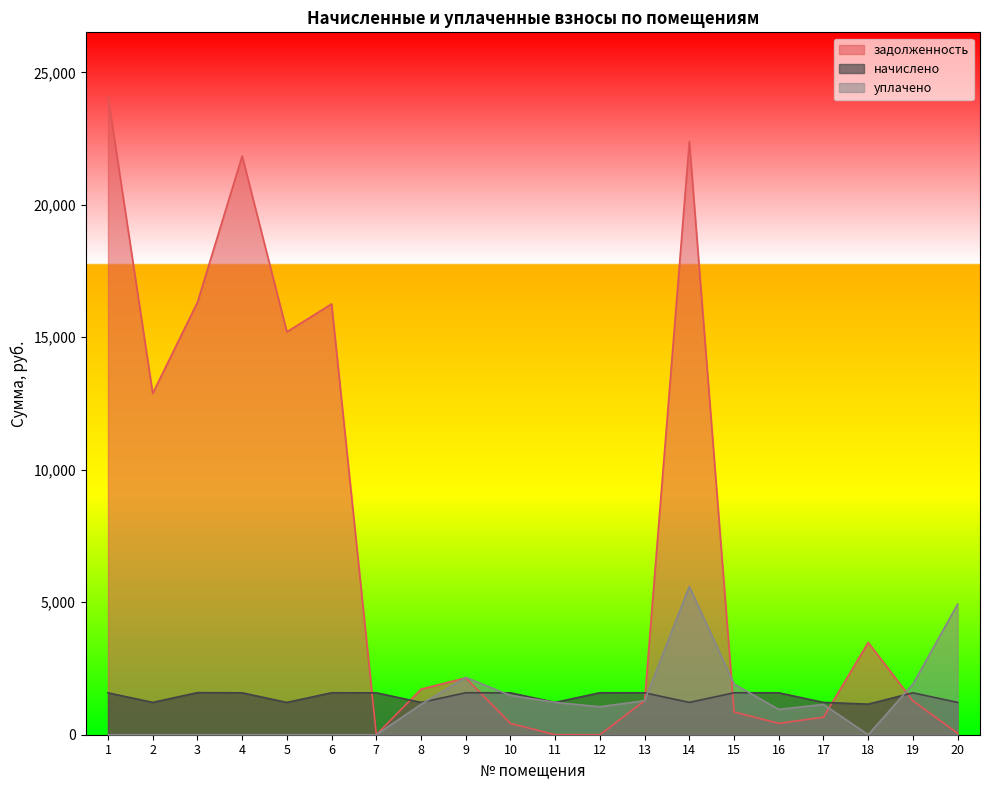

What is the value of the задолженность point at the 17th from the left?

660.6